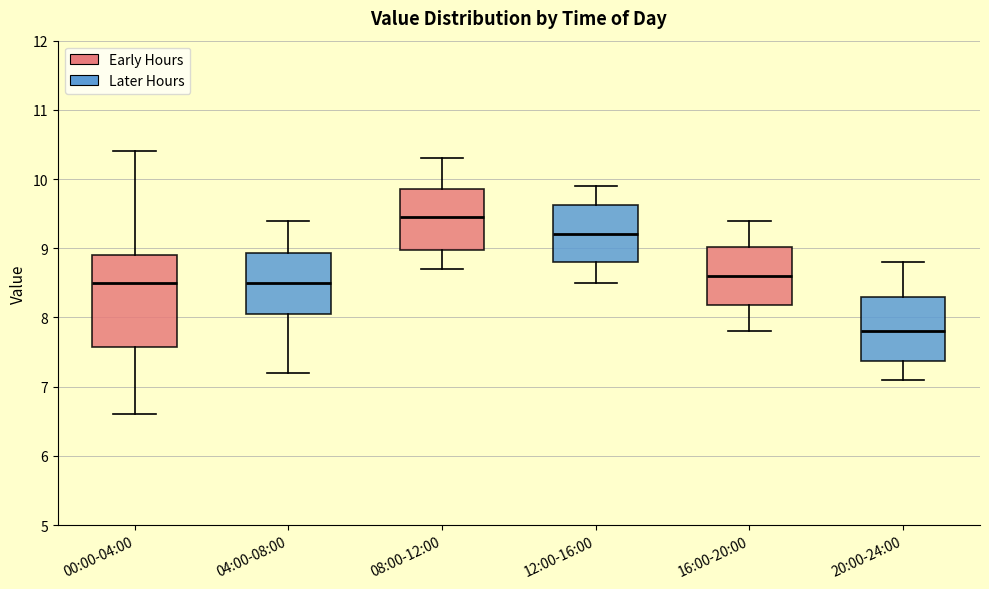

Where is the lower edge of the box for 20:00-24:00 on the y-axis? The values are not printed on the chart, so give them approximately, as read against the axis.

7.4